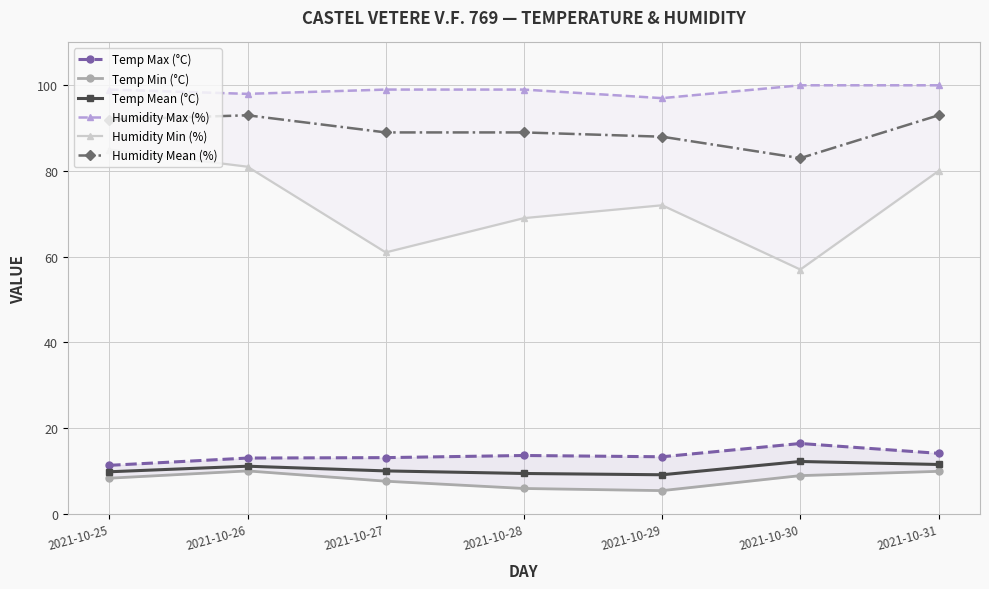

Rank the categories by Temp Mean (°C) value from lowest to highest.

2021-10-29, 2021-10-28, 2021-10-25, 2021-10-27, 2021-10-26, 2021-10-31, 2021-10-30